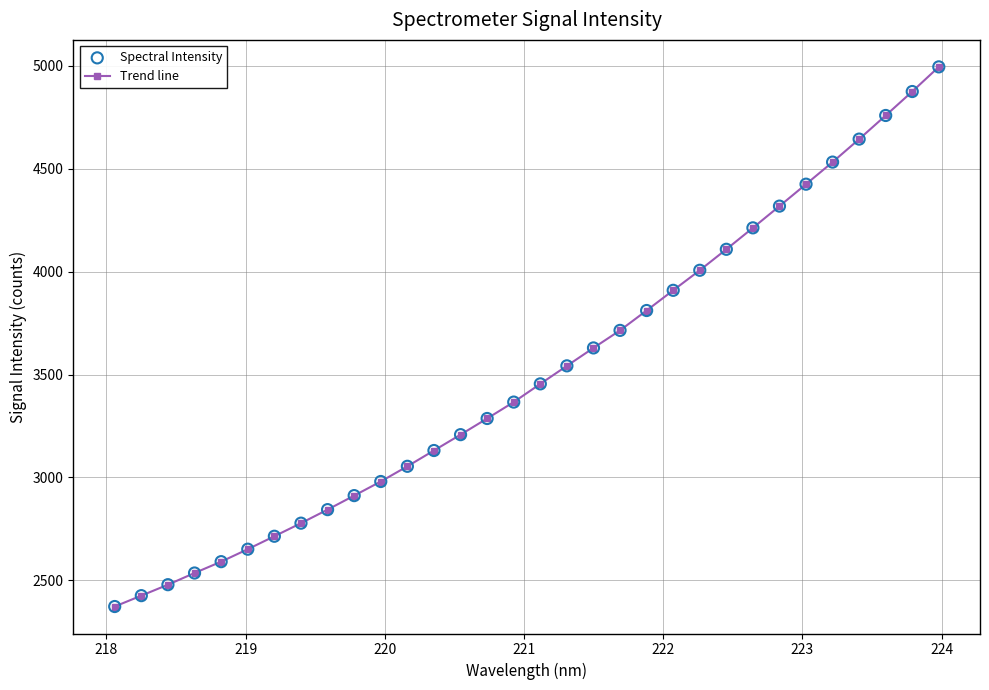

What is the maximum value shown in the chart?

4995.6